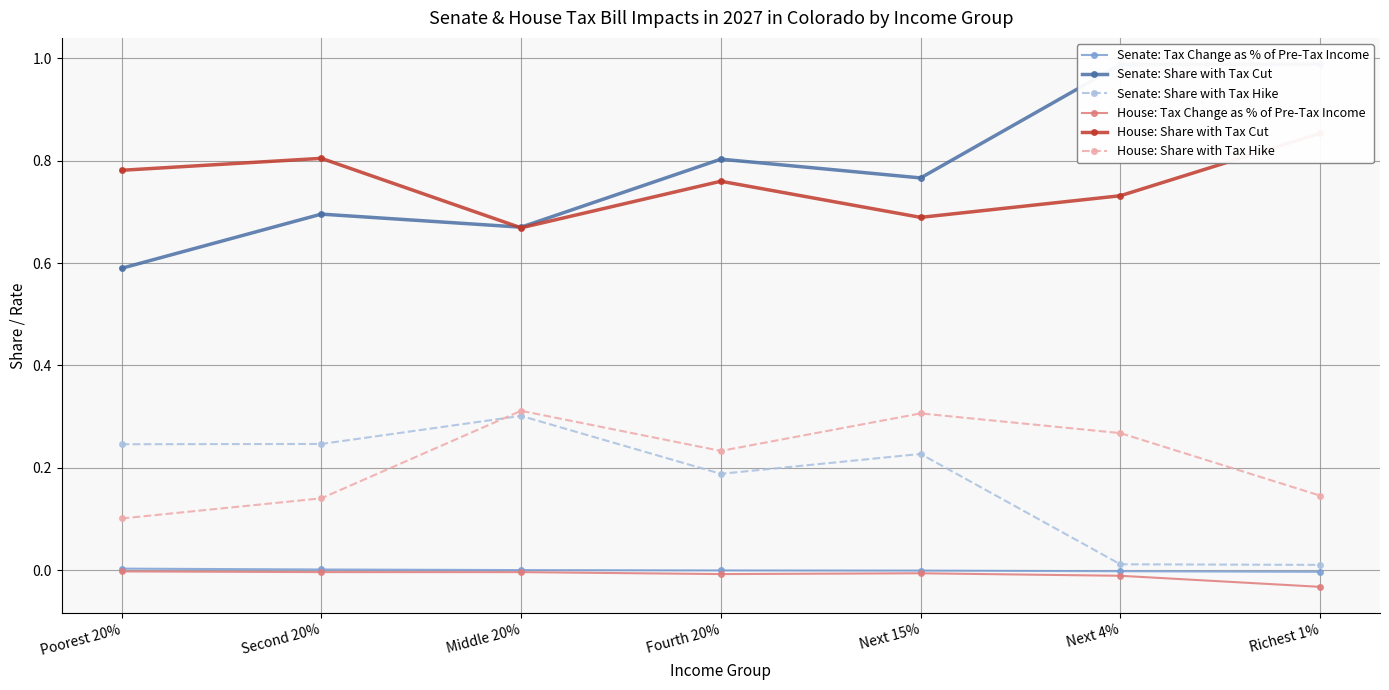

What is the label of the 5th point from the right?

Middle 20%